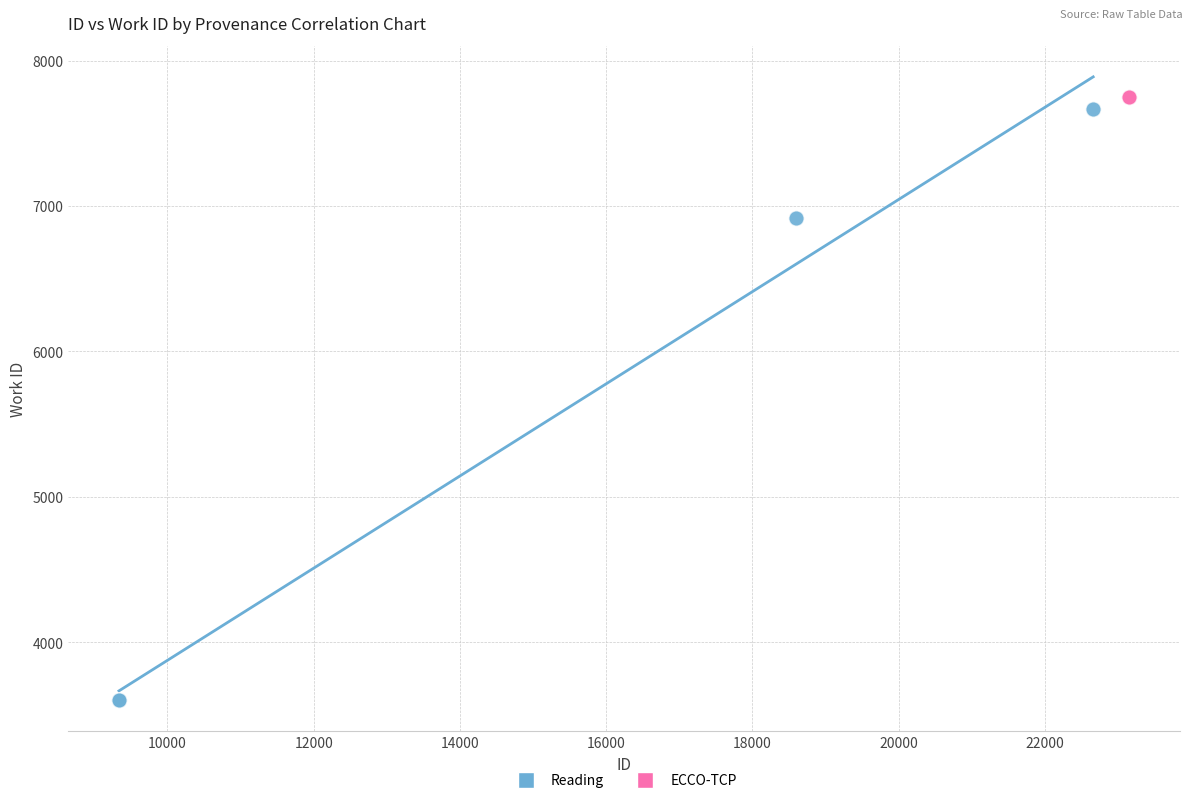

Which series contains the lowest Y value?

Reading